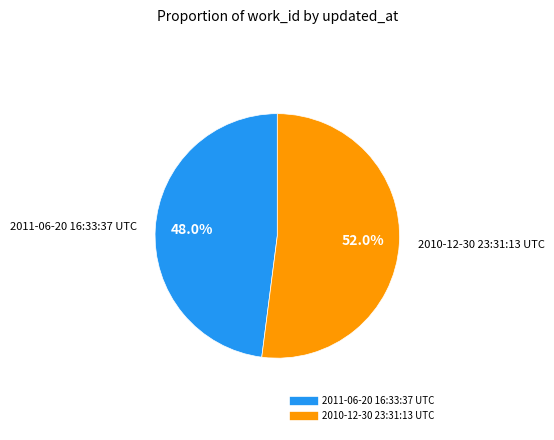

Count the number of slices in the pie.

2